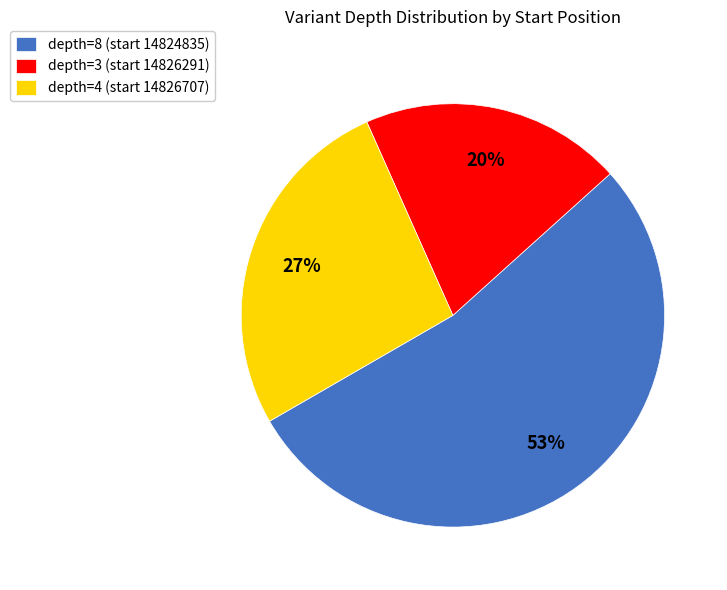

Is the sum of depth=3 (start 14826291) and depth=8 (start 14824835) greater than half?

Yes